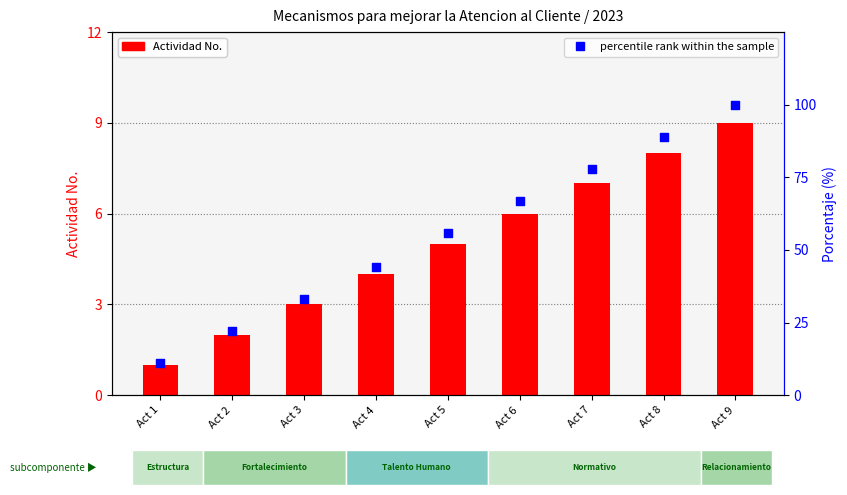

What is the total value across all series at Act 6?

73